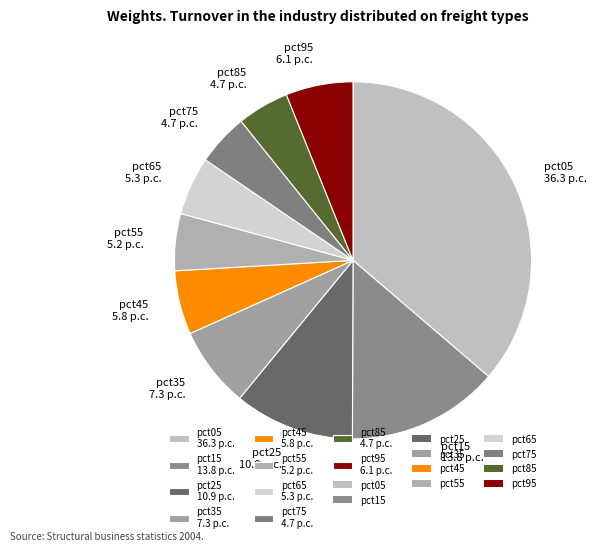

Do pct45 and pct55 together represent more than half of the pie?

No